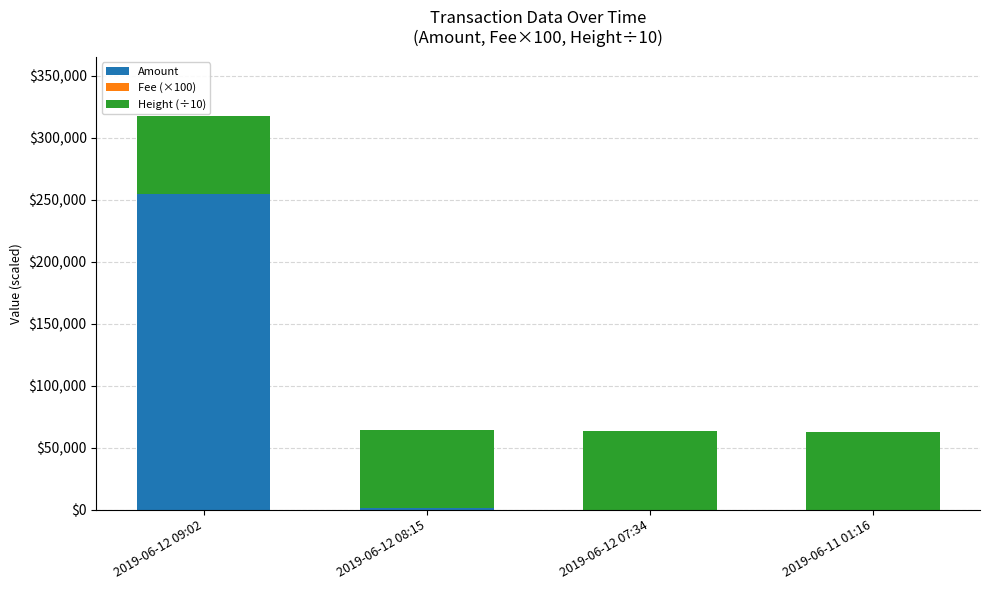

At which category is the sum across all series the highest?

2019-06-12 09:02